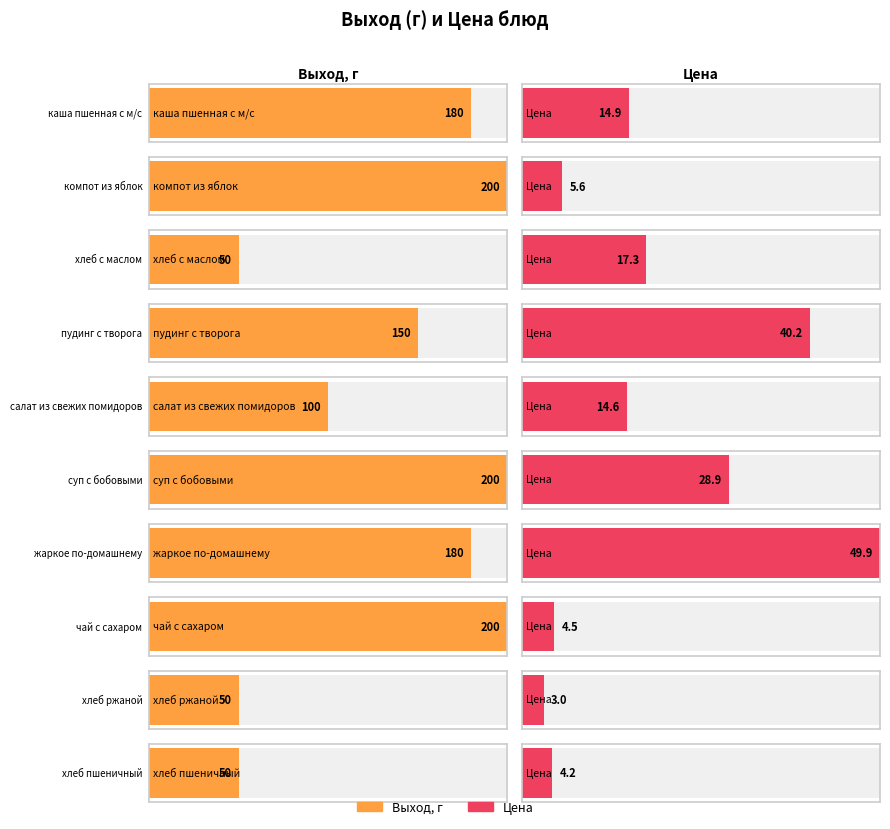

At which label does Выход, г reach its minimum?

хлеб с маслом